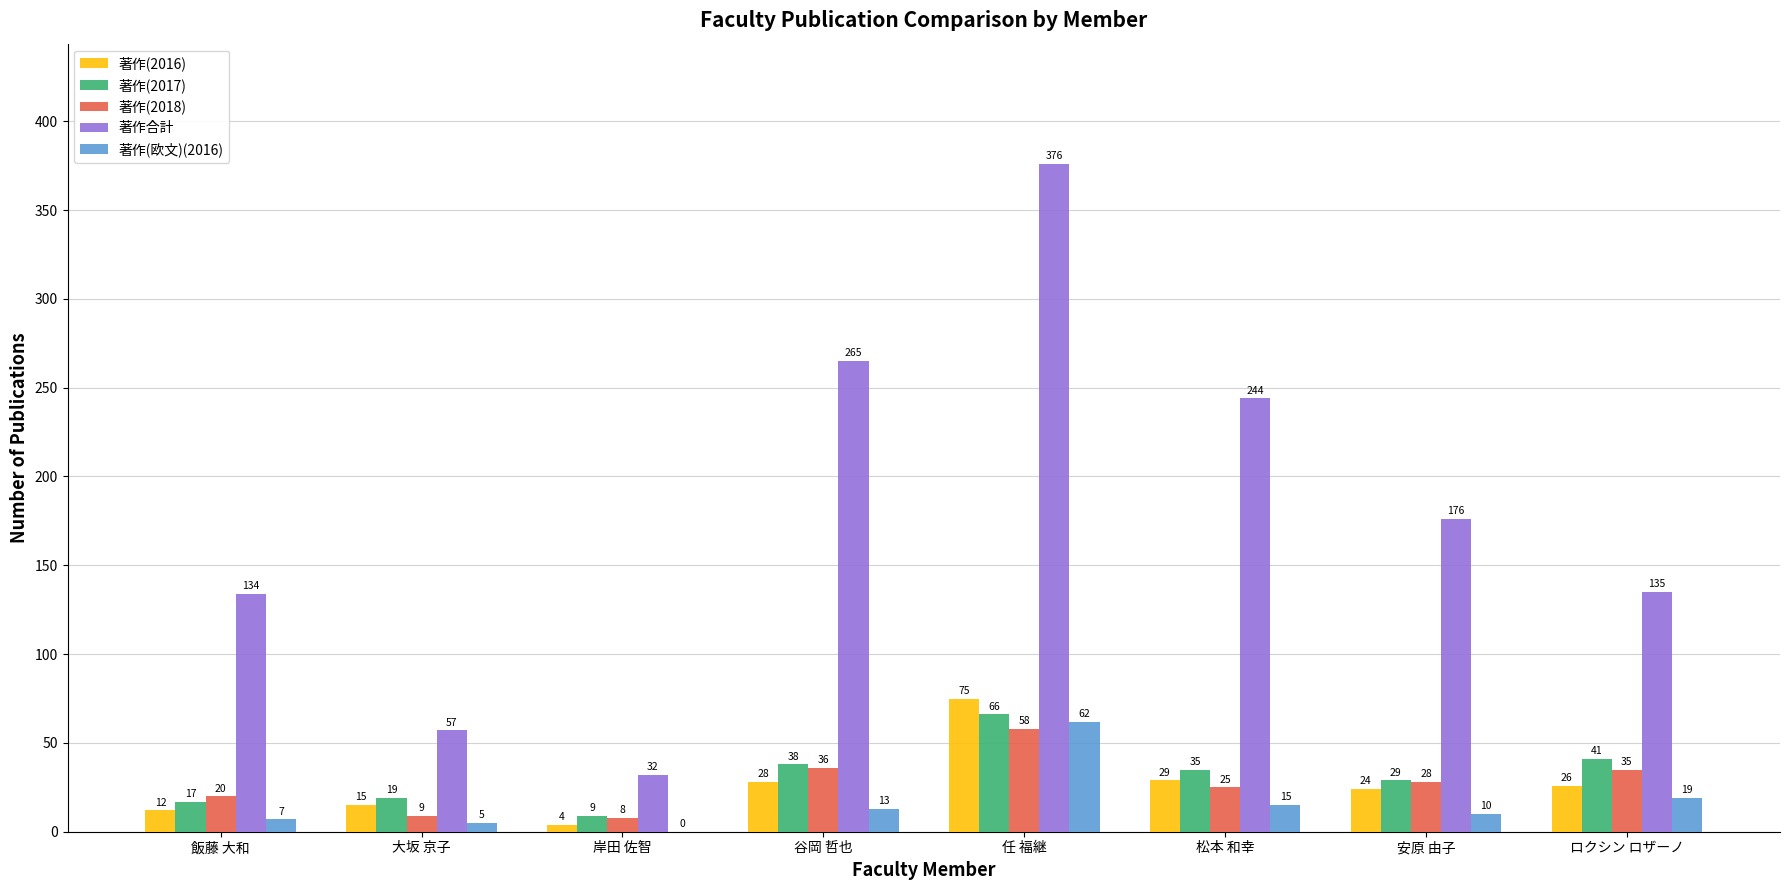

Reading left to right, list all the values displayed in this chart.

著作(2016): 飯藤 大和=12	大坂 京子=15	岸田 佐智=4	谷岡 哲也=28	任 福継=75	松本 和幸=29	安原 由子=24	ロクシン ロザーノ=26
著作(2017): 飯藤 大和=17	大坂 京子=19	岸田 佐智=9	谷岡 哲也=38	任 福継=66	松本 和幸=35	安原 由子=29	ロクシン ロザーノ=41
著作(2018): 飯藤 大和=20	大坂 京子=9	岸田 佐智=8	谷岡 哲也=36	任 福継=58	松本 和幸=25	安原 由子=28	ロクシン ロザーノ=35
著作合計: 飯藤 大和=134	大坂 京子=57	岸田 佐智=32	谷岡 哲也=265	任 福継=376	松本 和幸=244	安原 由子=176	ロクシン ロザーノ=135
著作(欧文)(2016): 飯藤 大和=7	大坂 京子=5	岸田 佐智=0	谷岡 哲也=13	任 福継=62	松本 和幸=15	安原 由子=10	ロクシン ロザーノ=19